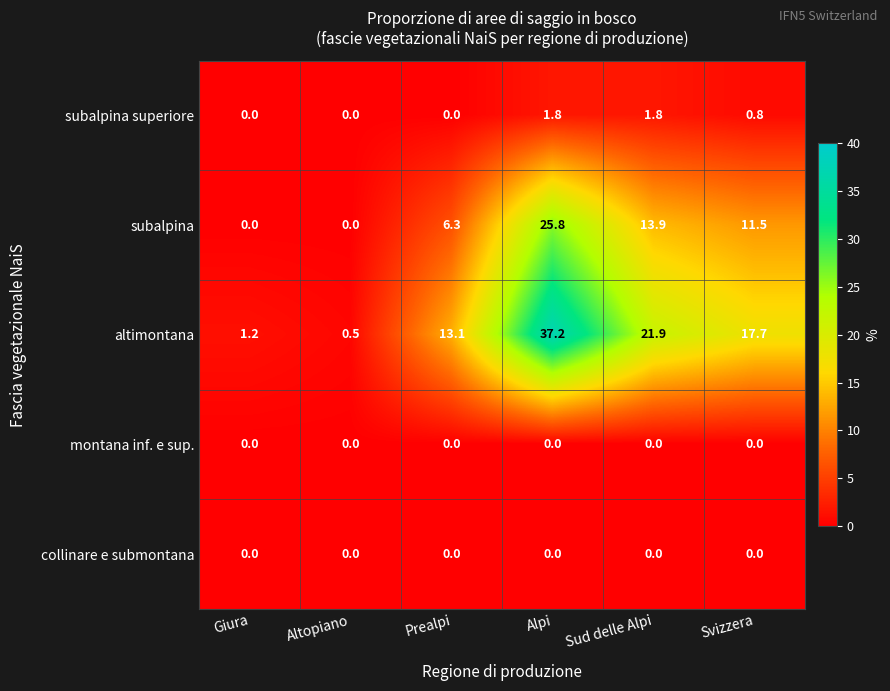

The subalpina series shows 0.0 at Altopiano. True or false?

True